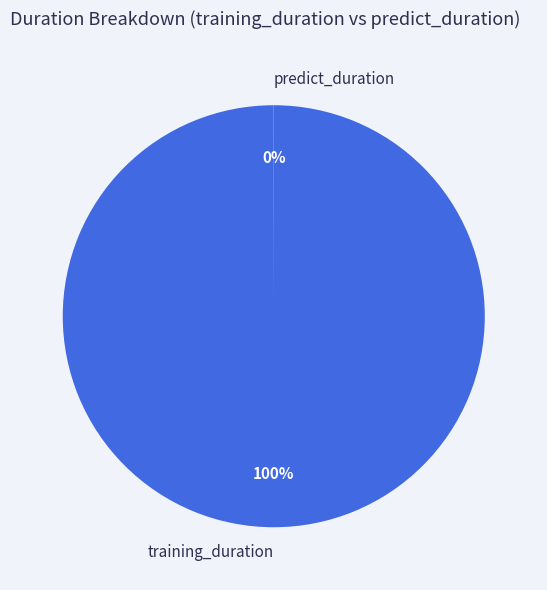

To the nearest percent, what is the average slice percentage?

50%